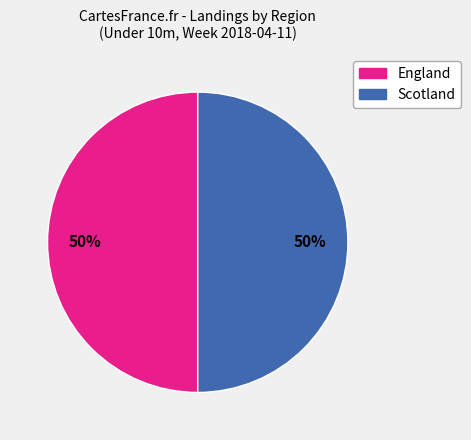

To the nearest percent, what is the average slice percentage?

50%